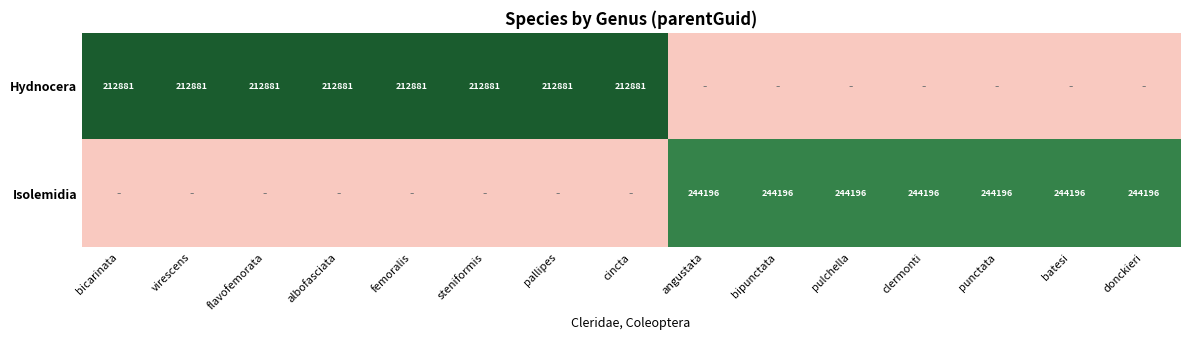

Is it true that Hydnocera equals 61042 at pallipes?

False